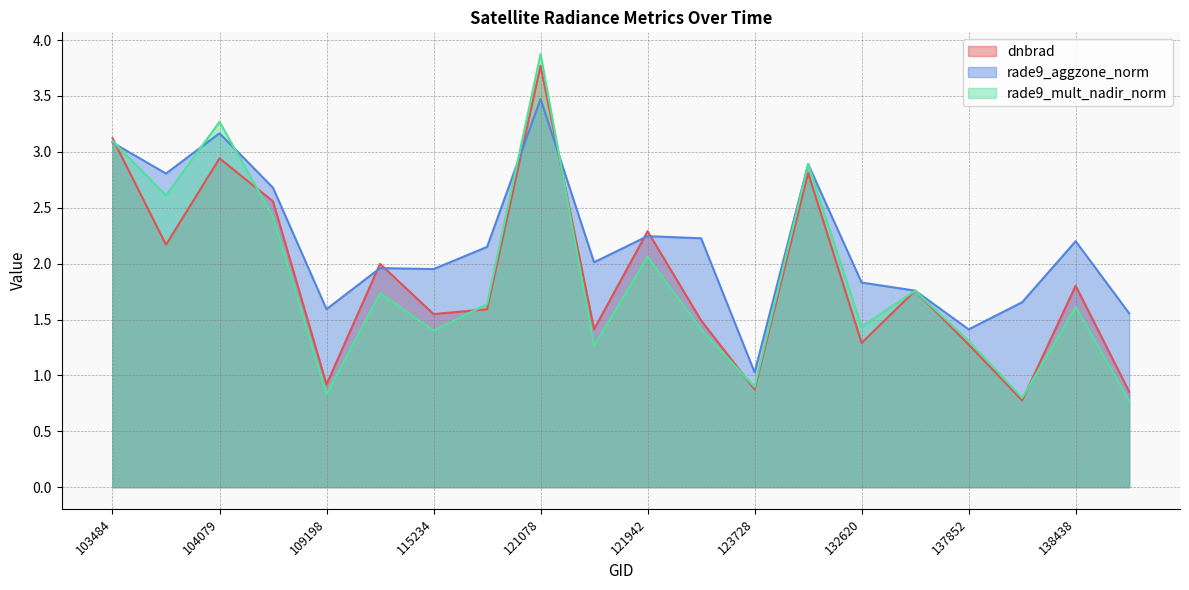

In dnbrad, how many points are higher than both neighbors (excluding endpoints)?

7